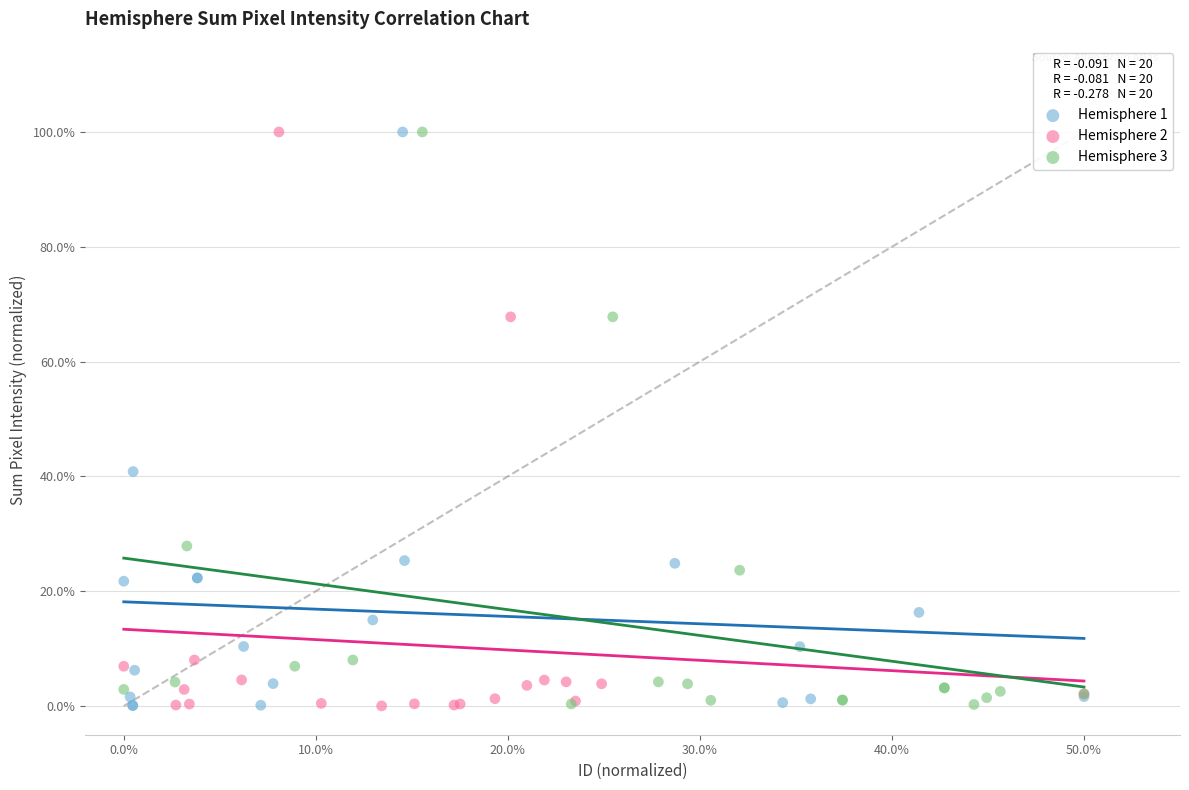

What are all the series names shown in the legend?

Hemisphere 1, Hemisphere 2, Hemisphere 3